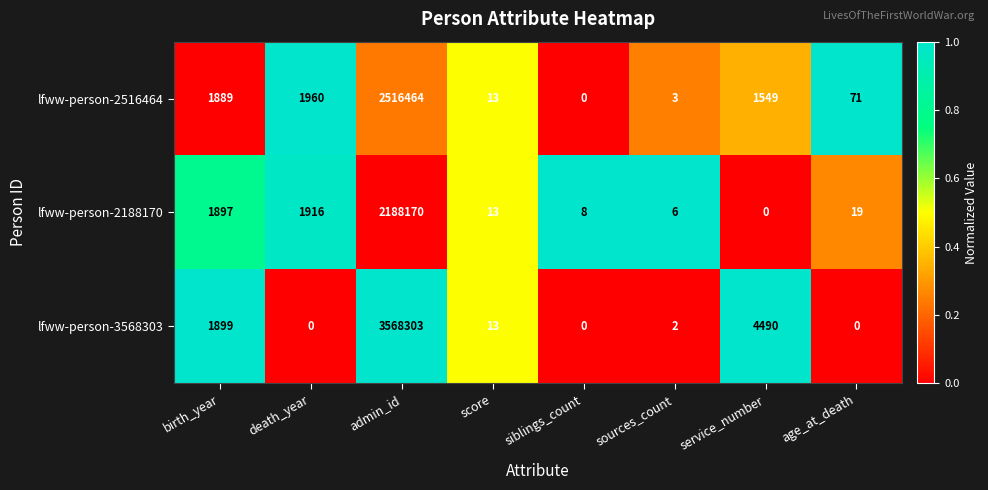

What is the maximum value shown in the chart?

3568303